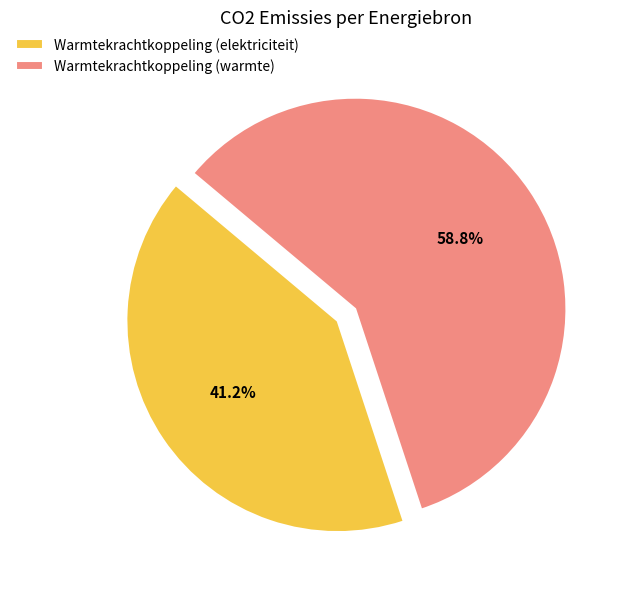

What is the ratio of the value at Warmtekrachtkoppeling (warmte) to the value at Warmtekrachtkoppeling (elektriciteit)?

1.4